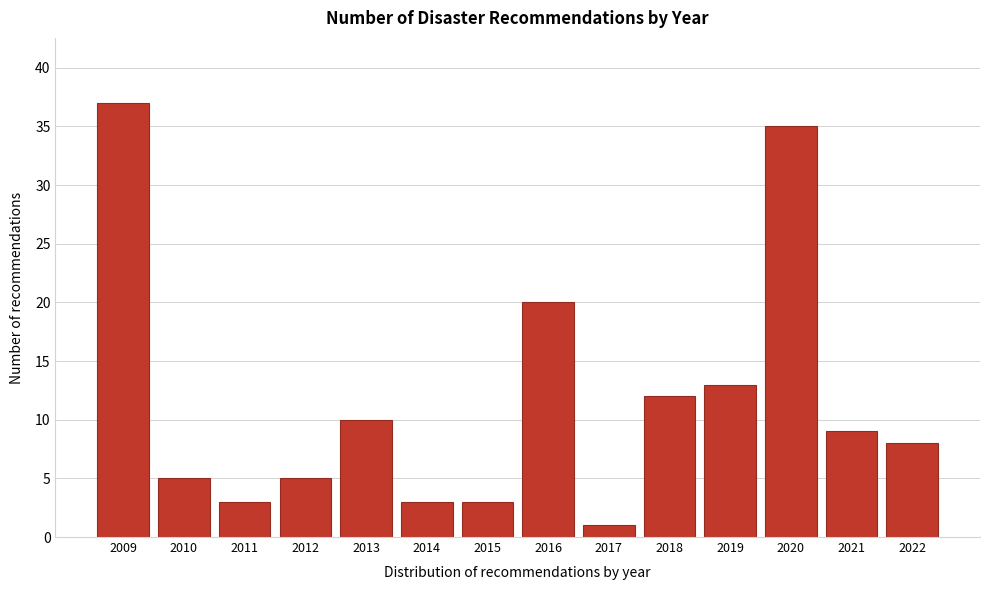

Reading left to right, what are all the values shown in this chart?

37	5	3	5	10	3	3	20	1	12	13	35	9	8